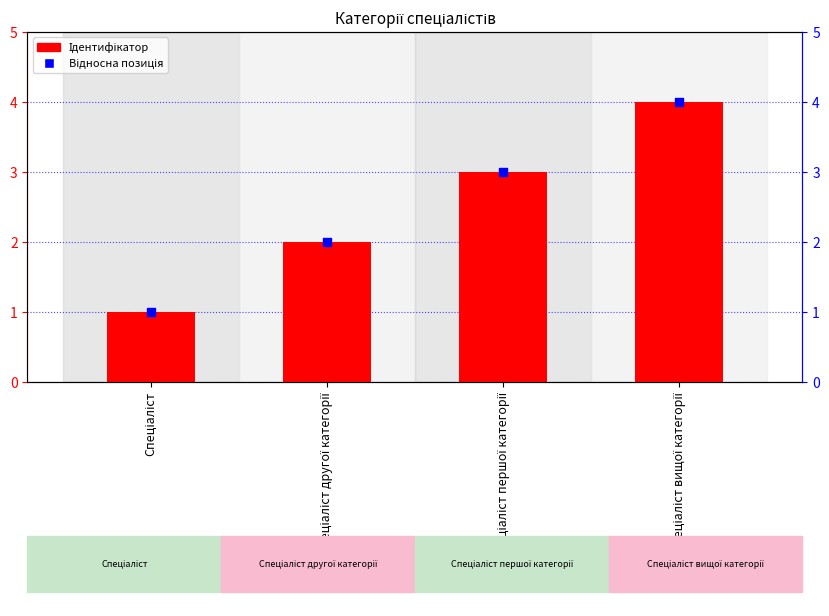

At how many categories does at least one series exceed 2?

2